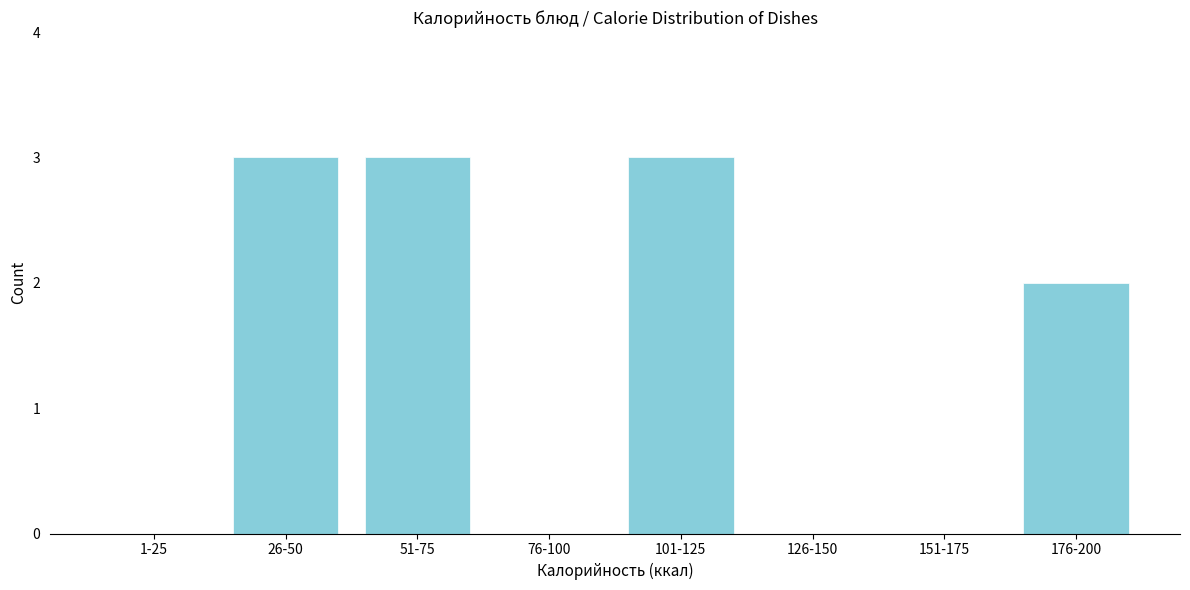

Reading left to right, list all the values displayed in this chart.

1-25=0	26-50=3	51-75=3	76-100=0	101-125=3	126-150=0	151-175=0	176-200=2